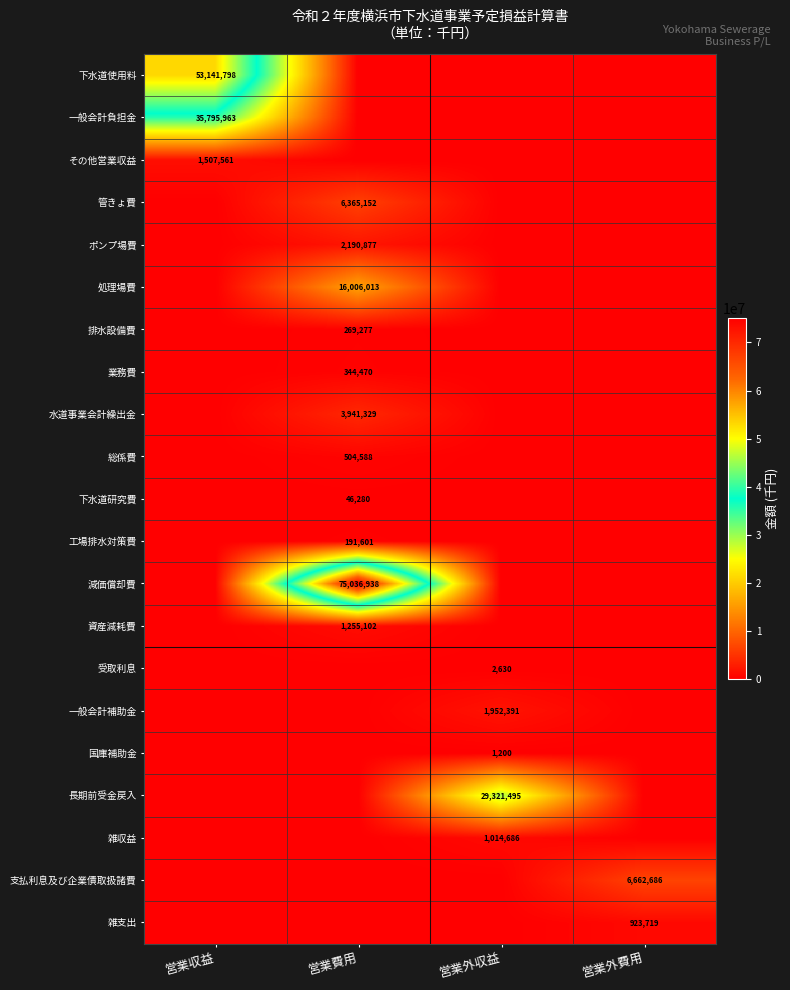

Which category has the lowest value across all series?

営業費用